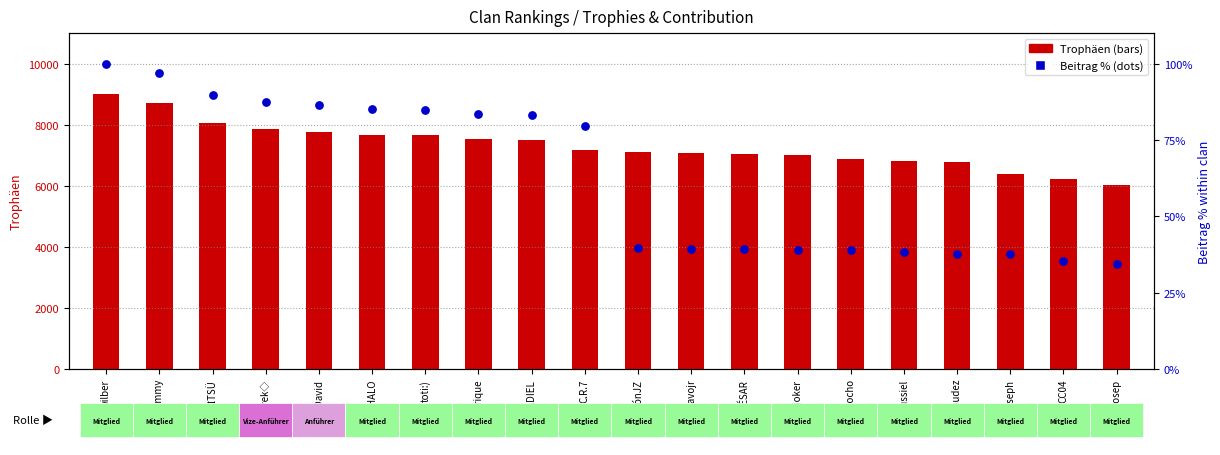

Which series contains the lowest Y value?

Beitrag %